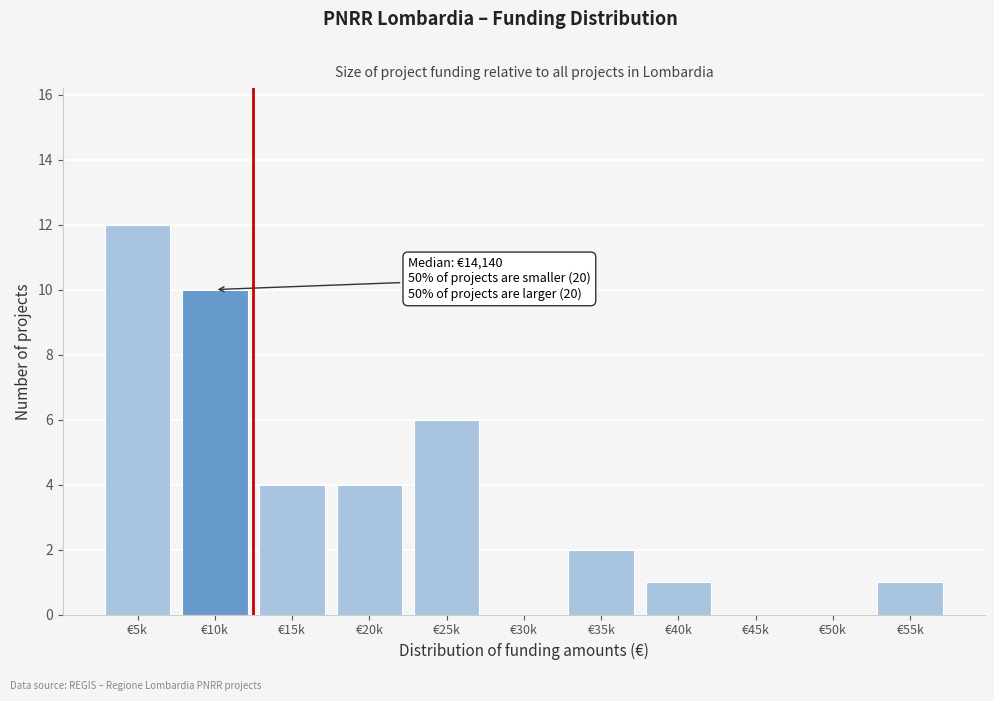

Reading right to left, transcribe all the data shown in this chart.

€55k=1	€50k=0	€45k=0	€40k=1	€35k=2	€30k=0	€25k=6	€20k=4	€15k=4	€10k=10	€5k=12